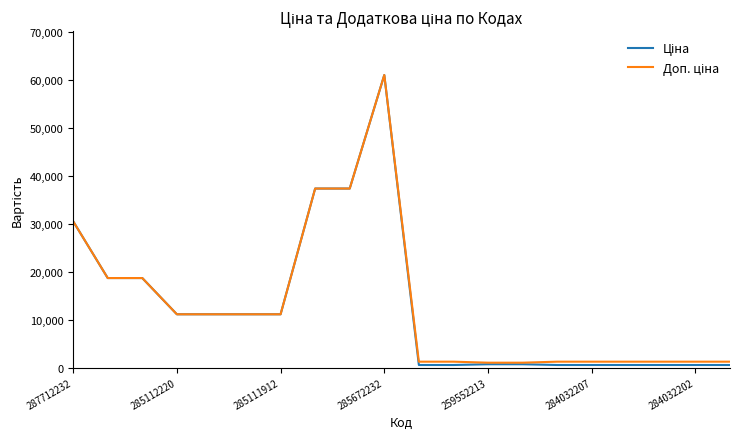

At how many categories does at least one series exceed 59557?

1